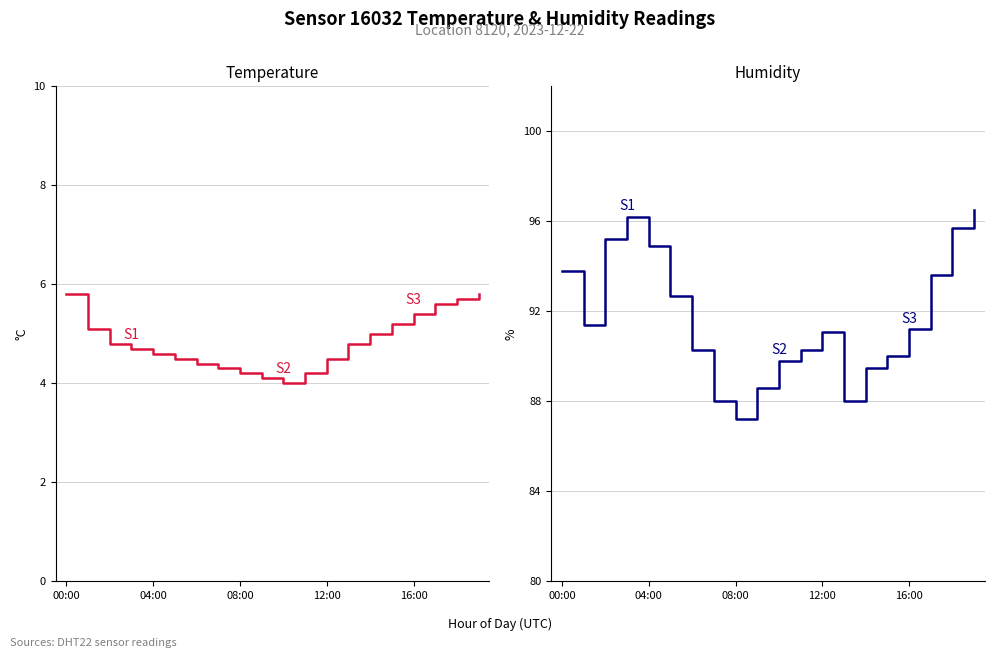

Between 14 and 17, which series saw the biggest shift?

humidity